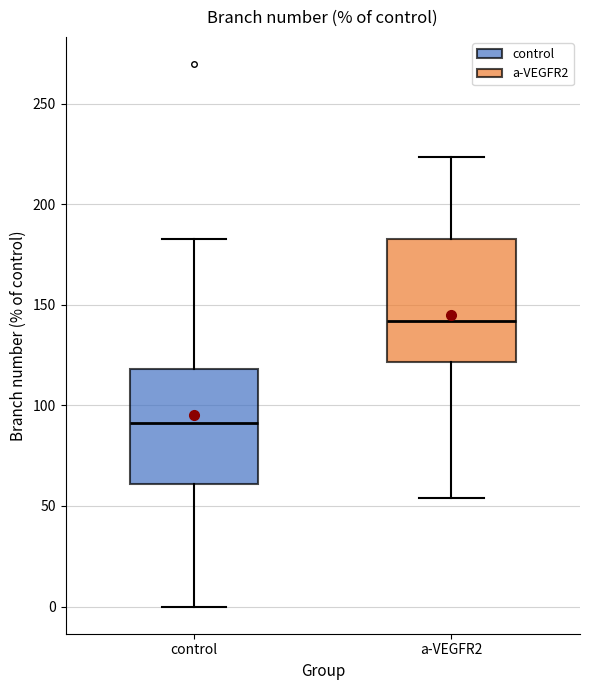

Where does the lower whisker of the box for a-VEGFR2 end on the y-axis? The values are not printed on the chart, so give them approximately, as read against the axis.

55